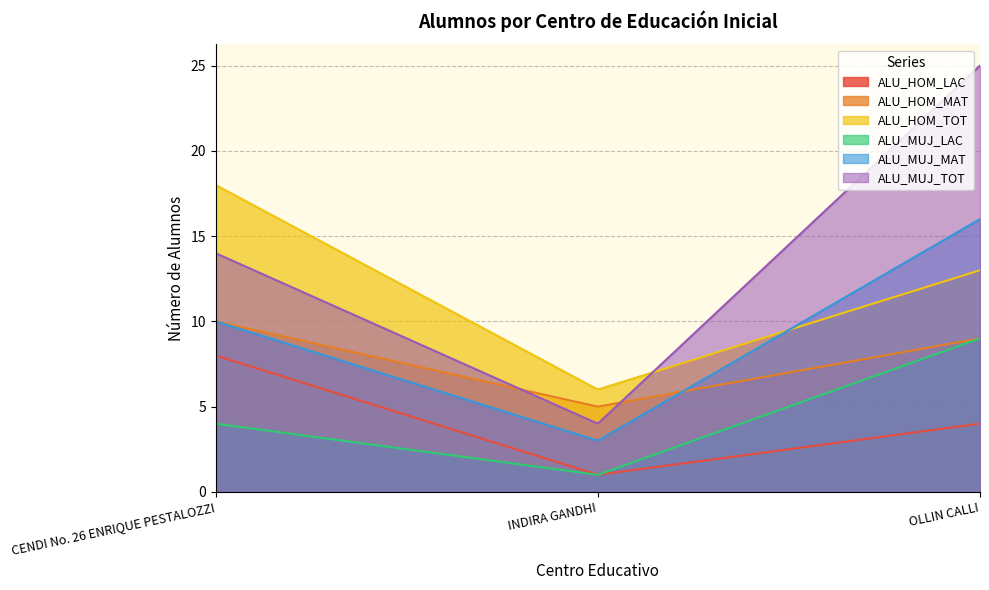

What is the sum of the ALU_HOM_LAC values at OLLIN CALLI and INDIRA GANDHI?

5